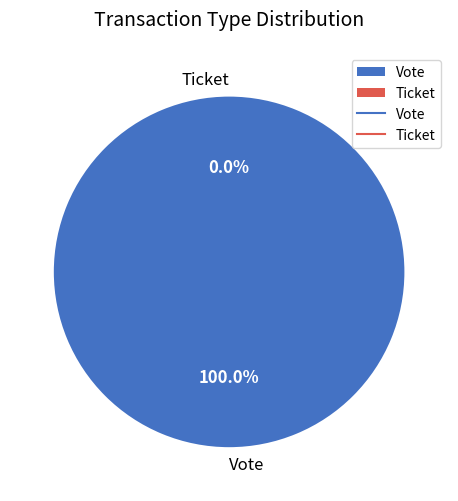

True or false: Ticket accounts for 0% of the total.

True